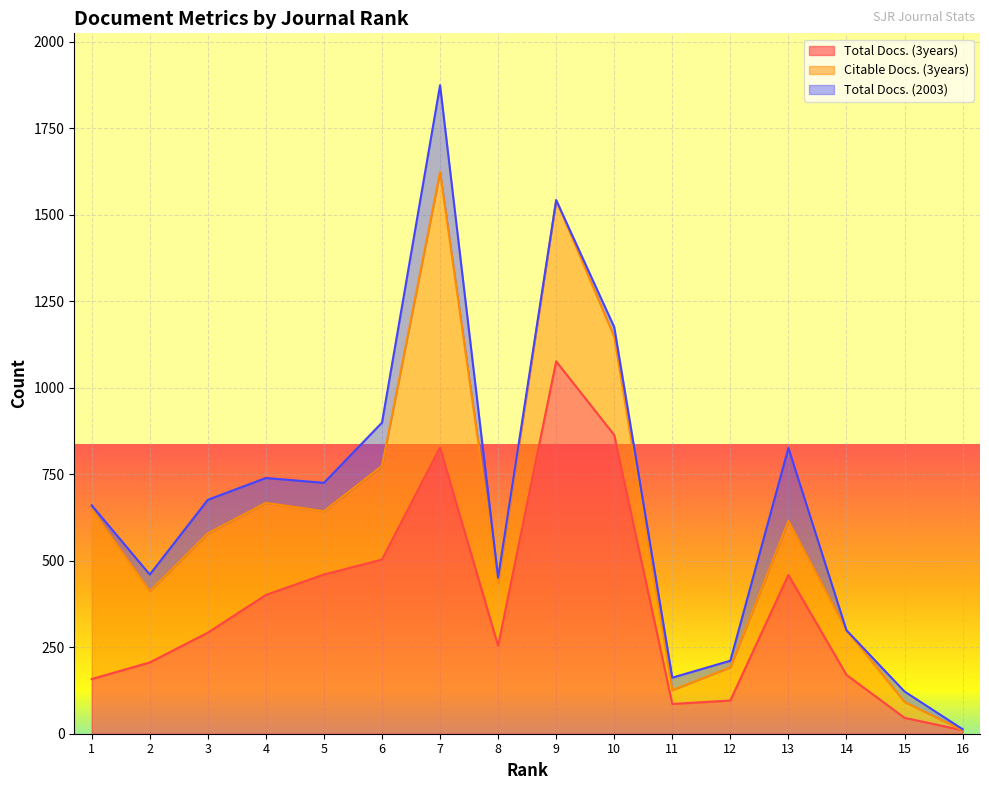

Rank the categories by Citable Docs. (3years) value from highest to lowest.

7, 1, 9, 3, 10, 6, 4, 2, 5, 8, 13, 14, 12, 15, 11, 16